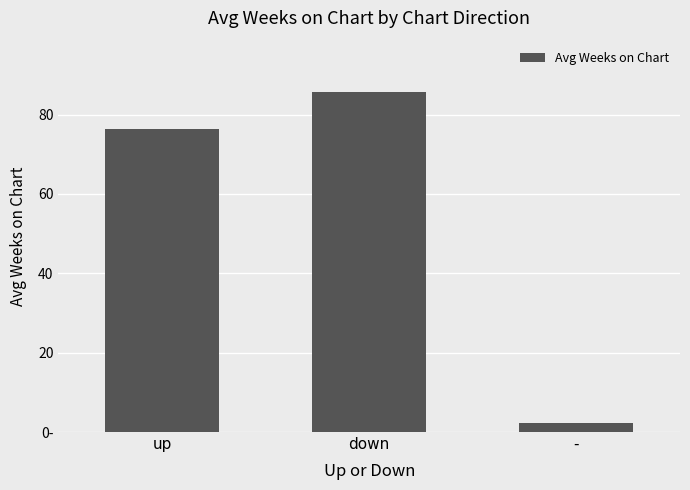

What is the approximate value at -?

2.2